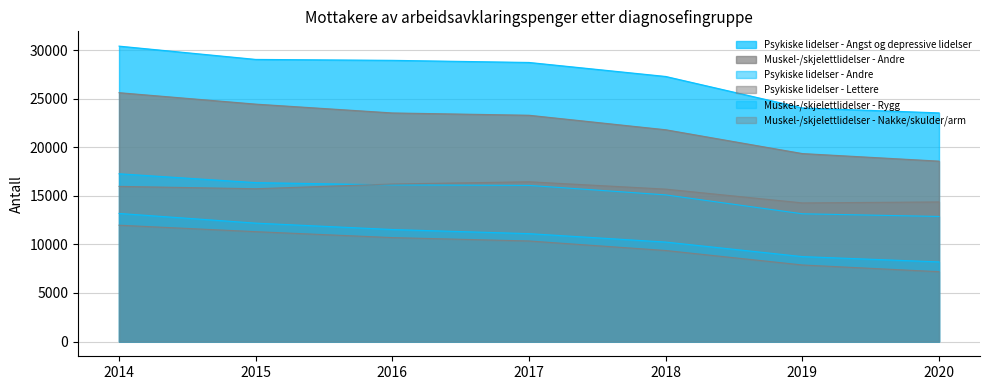

At which label does Psykiske lidelser - Lettere first exceed 15741?

2014